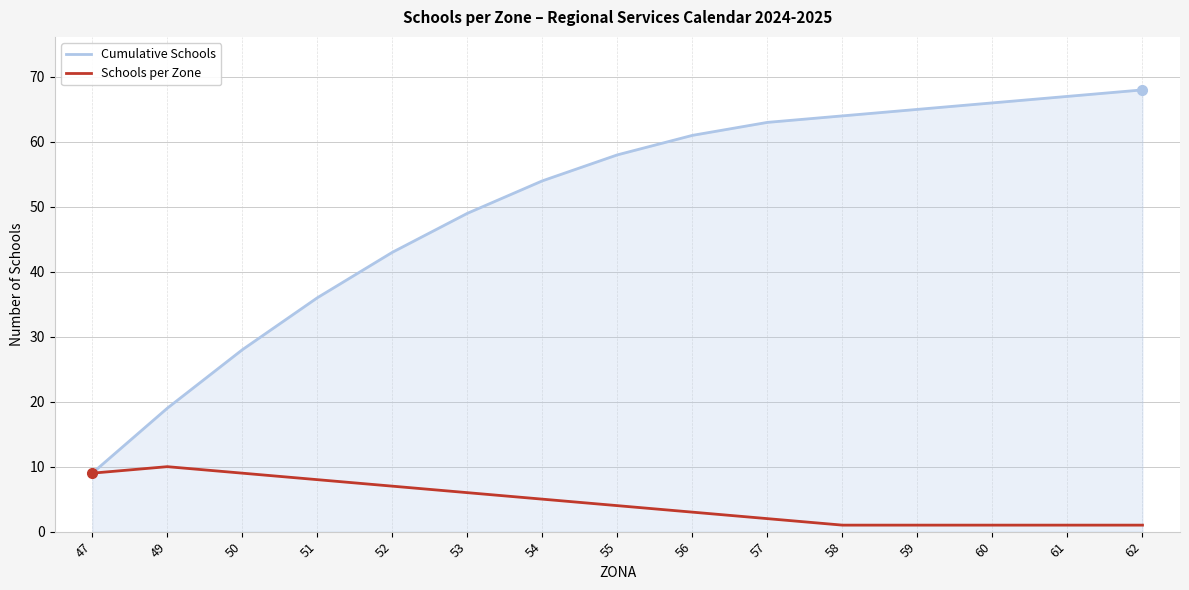

Which series changed the most between 49 and 51?

Cumulative Schools